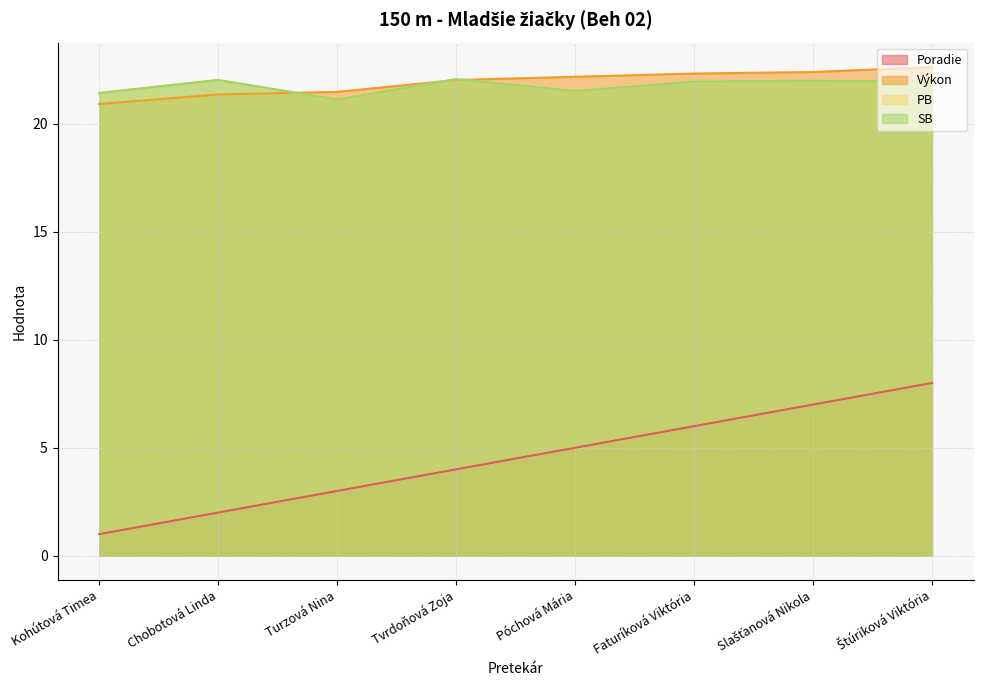

What is the average value of the PB series?

21.8